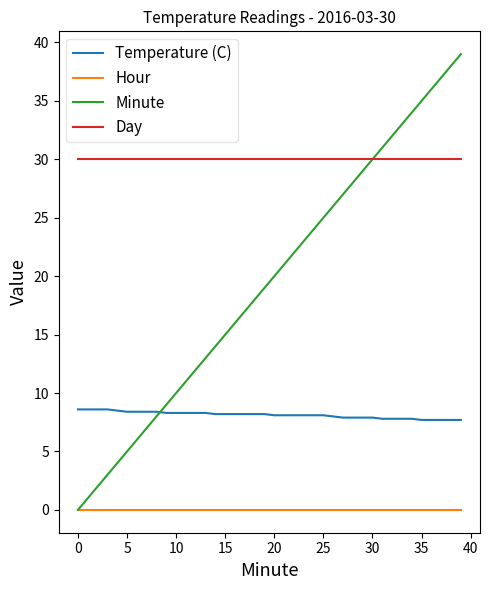

True or false: Temperature (C) and Hour intersect in this chart.

False